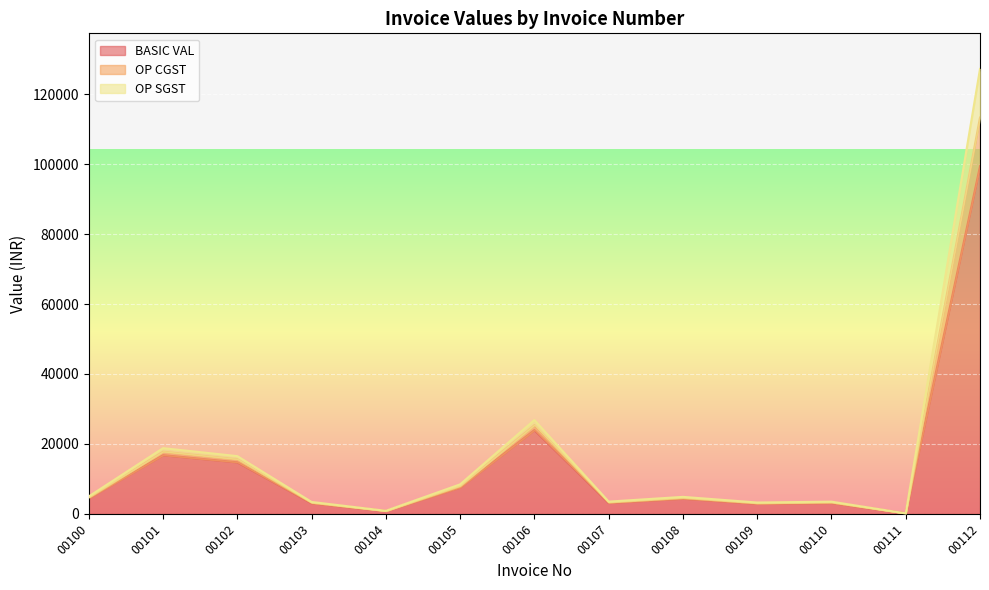

At which category is the sum across all series the highest?

00112